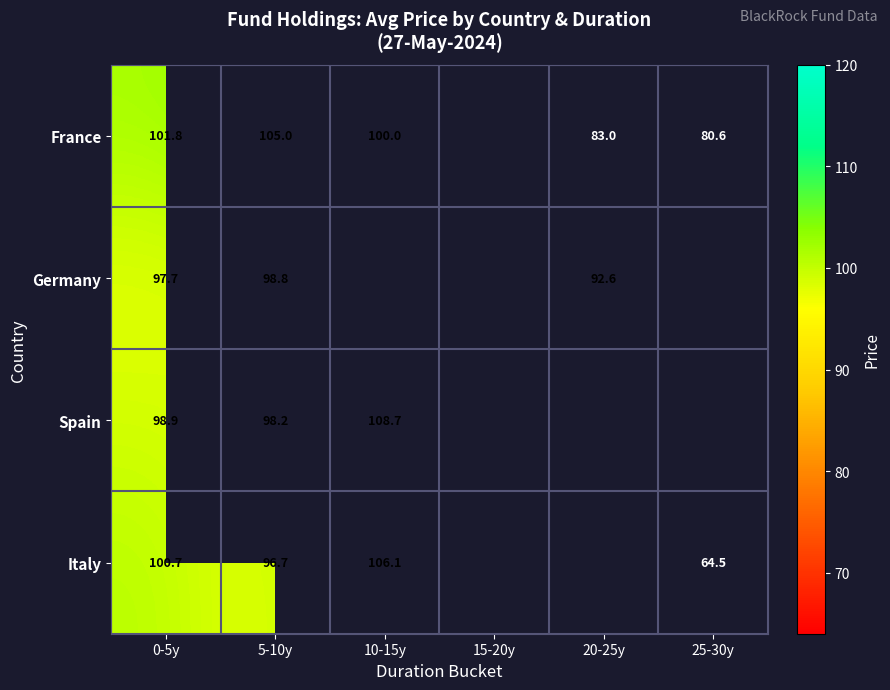

True or false: Italy has a value of 110.7 at 25-30y.

False